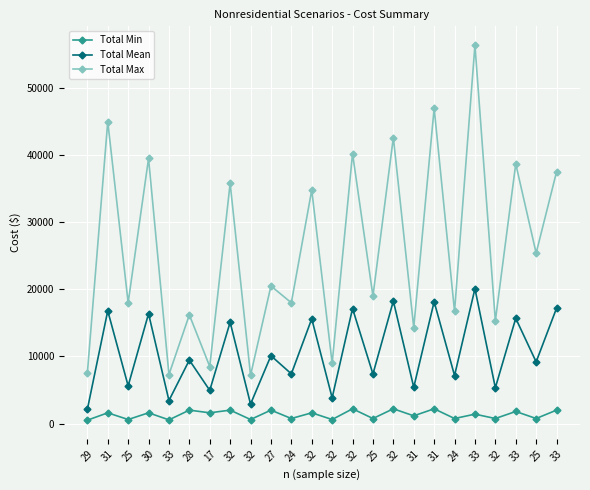

True or false: Total Mean has more than 2 points higher than both neighbors.

True